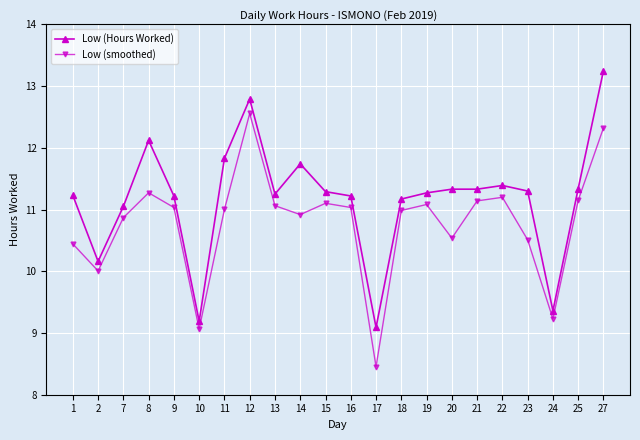

Which series changed the most between 13 and 24?

Low (Hours Worked)